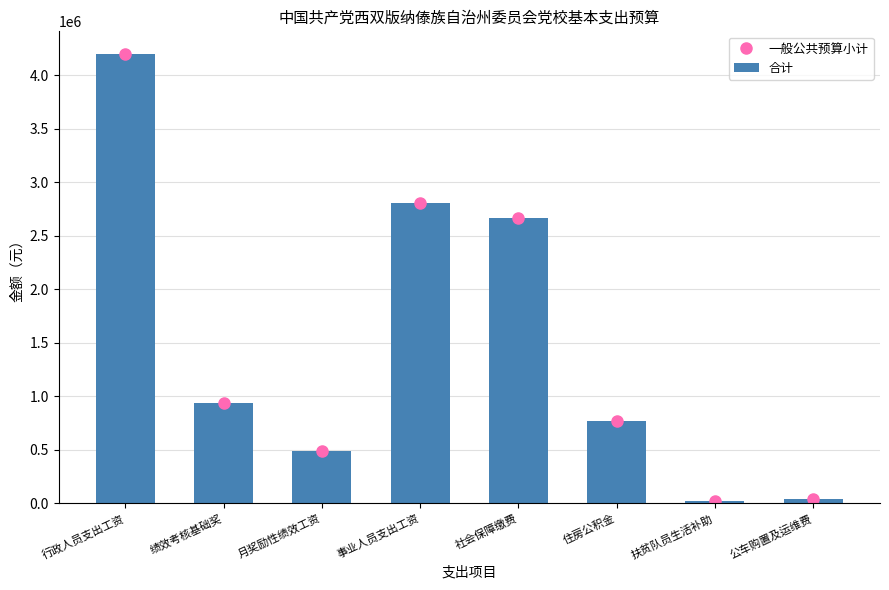

Between 月奖励性绩效工资 and 行政人员支出工资, which is larger?

行政人员支出工资